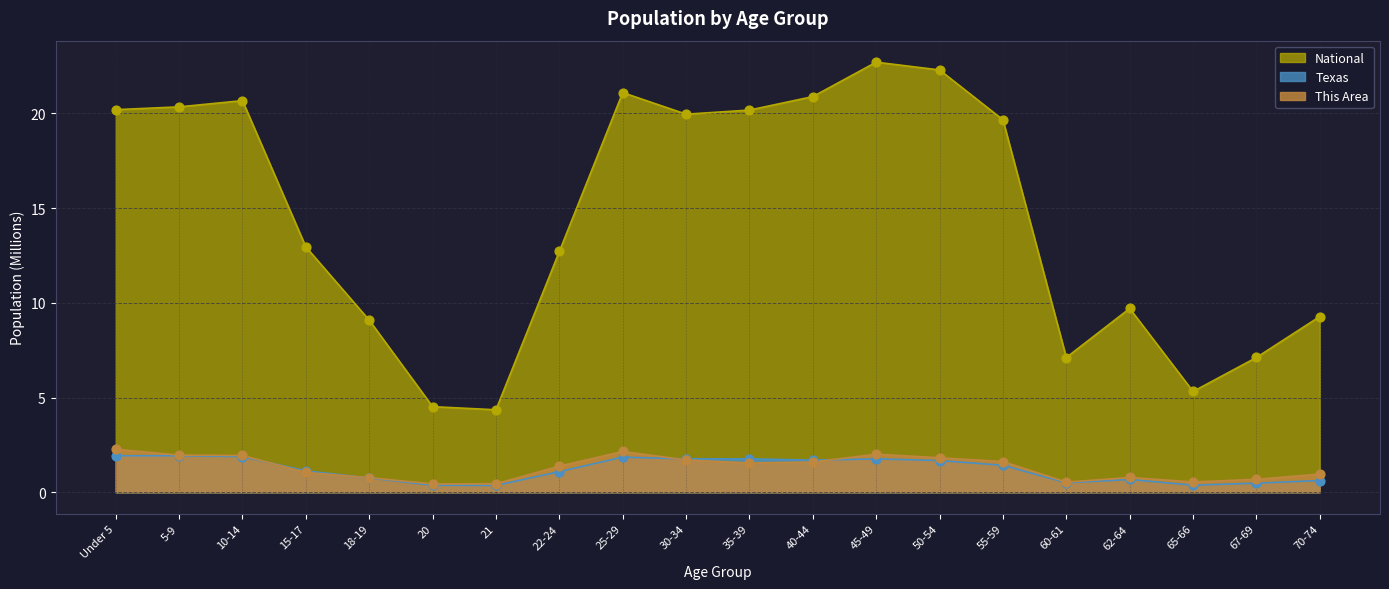

Which series has the largest total across all categories?

National